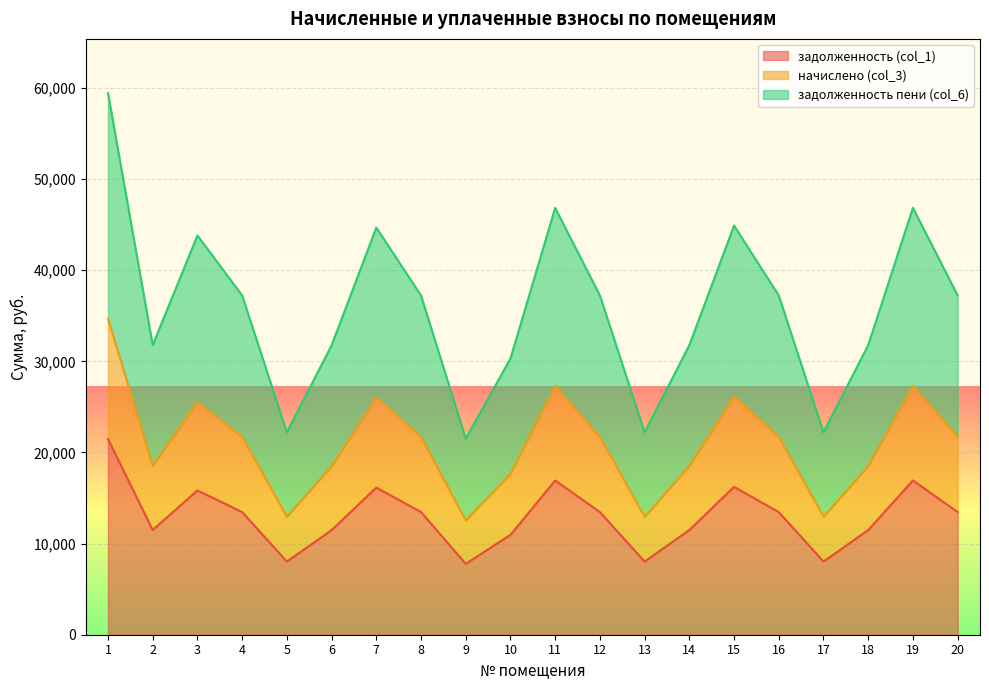

What is the minimum value shown in the chart?

7778.1